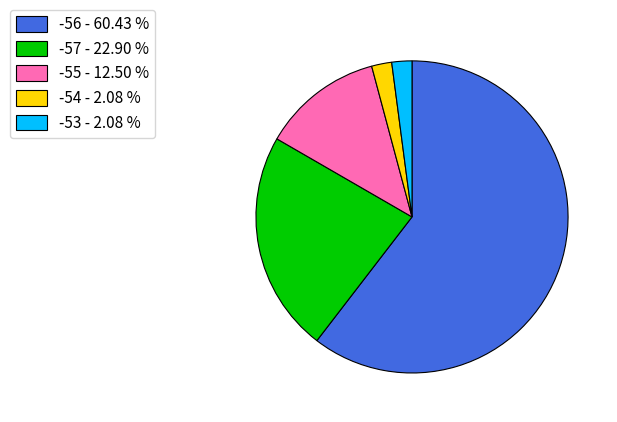

Which category has the biggest portion of the pie?

-56 - 60.43 %